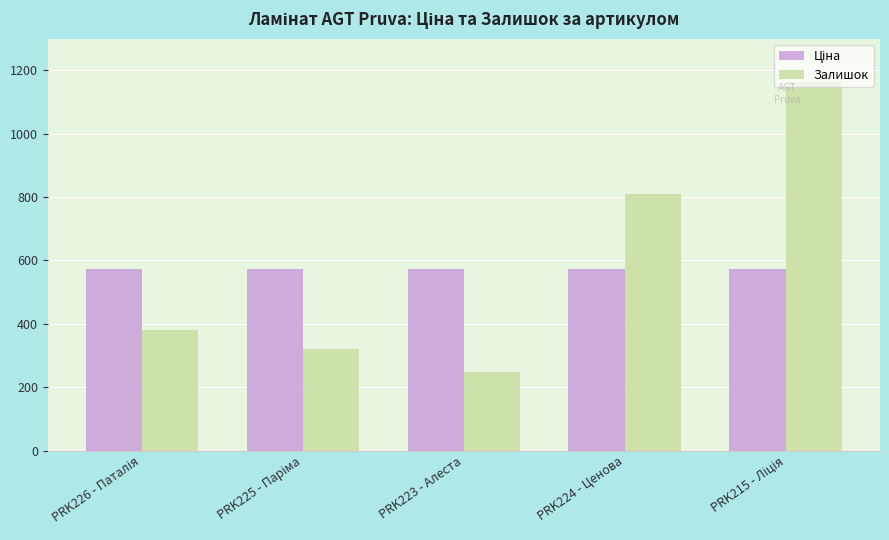

What is the smallest value displayed?

249.0